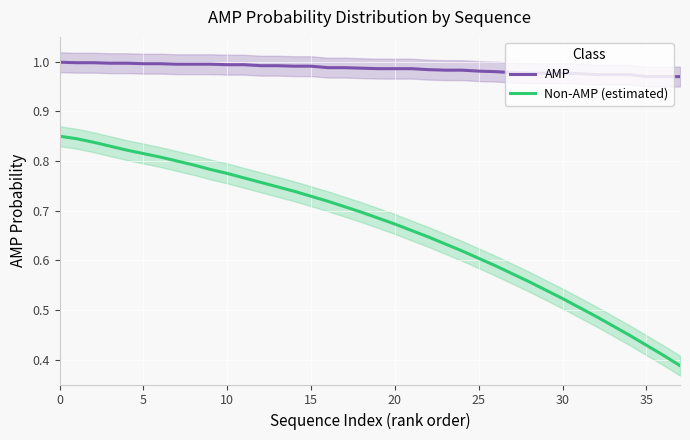

What is the spread (max minus min) of values at 13?

0.2